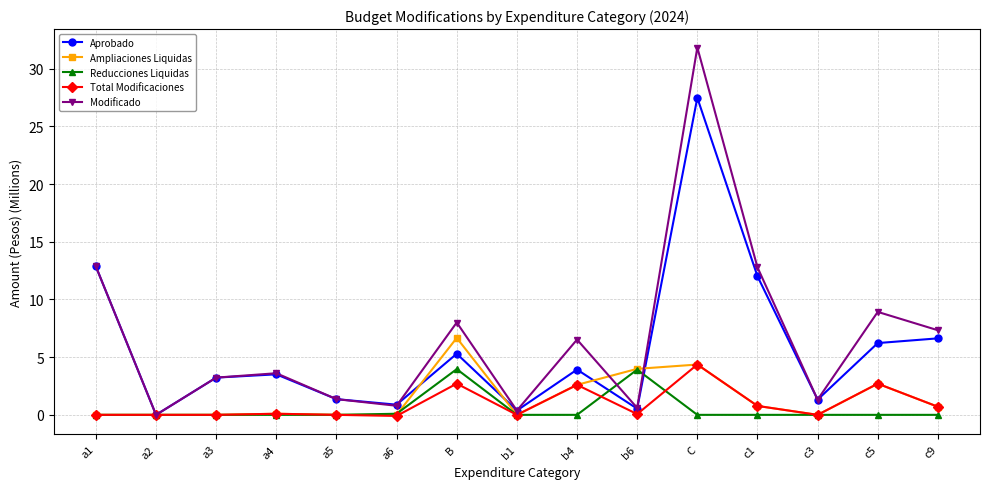

Is this an area chart (filled region under the line)?

No